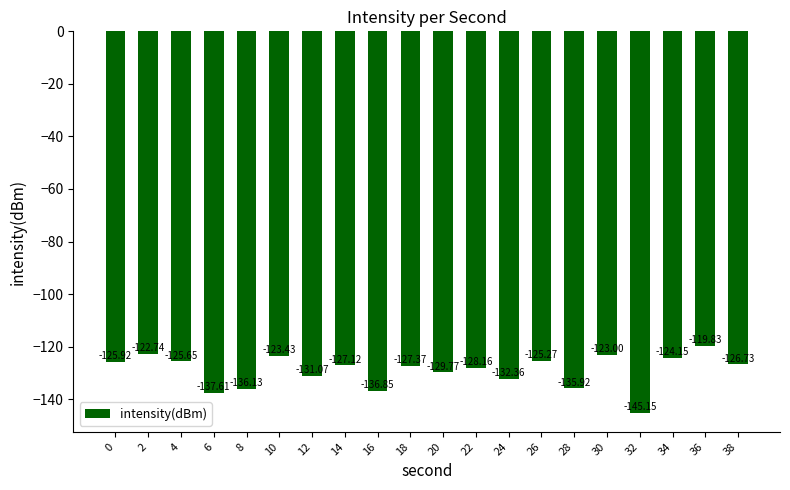

Are the bars grouped side by side (vs. stacked)?

No